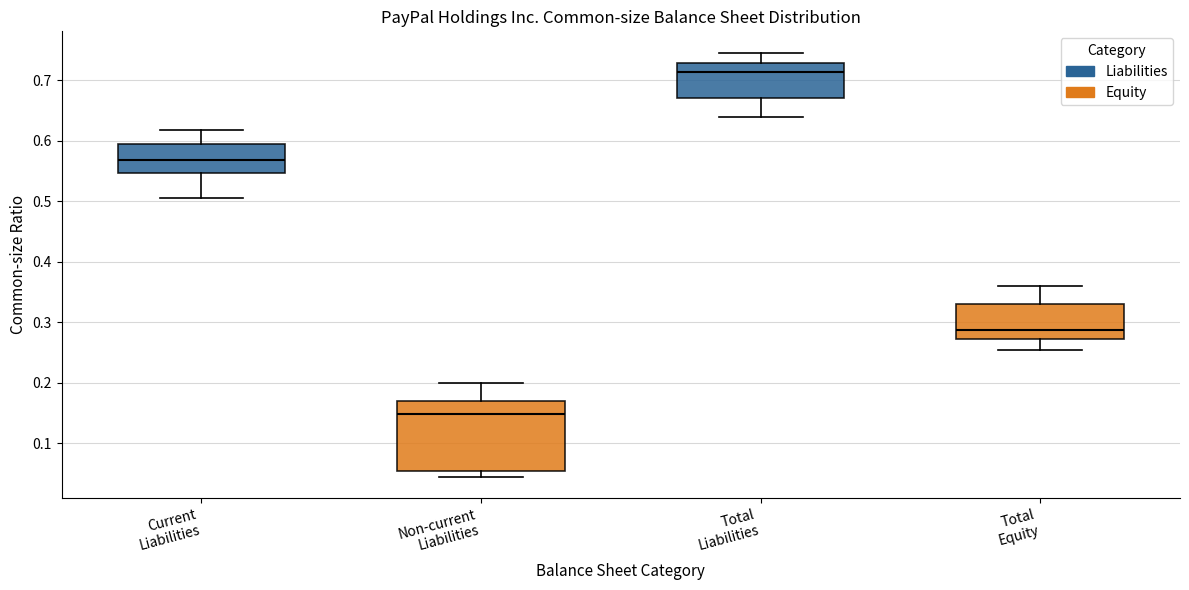

Reading left to right, read every box against the y-axis: the position of its median line, the range the box covers, and the ends of its whiskers. The values are not printed on the chart, so give them approximately, as read against the axis.

Current Liabilities: median 0.57, box 0.55 to 0.60, whiskers 0.51 to 0.62
Non-current Liabilities: median 0.15, box 0.05 to 0.17, whiskers 0.04 to 0.20
Total Liabilities: median 0.71, box 0.67 to 0.73, whiskers 0.64 to 0.75
Total Equity: median 0.29, box 0.27 to 0.33, whiskers 0.25 to 0.36